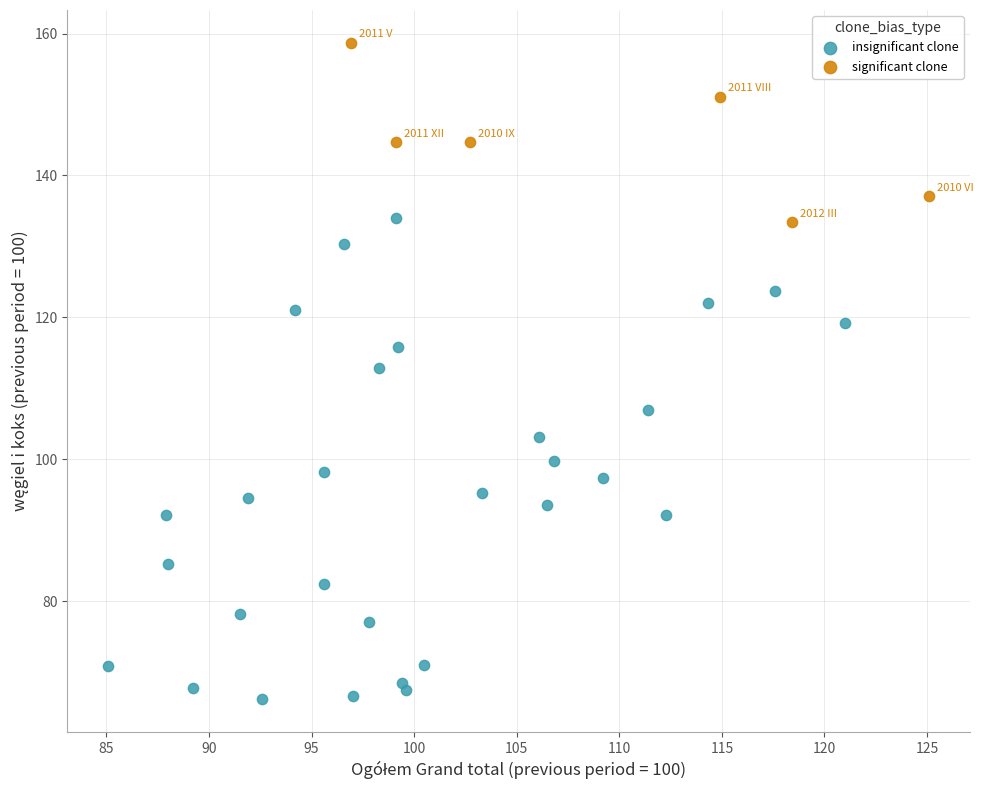

Which series reaches the maximum Y coordinate?

significant clone